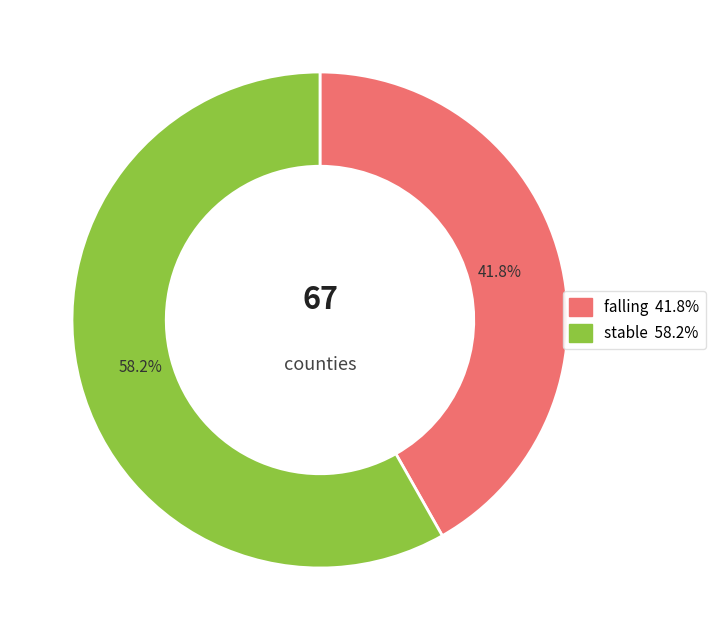

To the nearest percent, what is the difference between the largest and smallest slice percentages?

16%